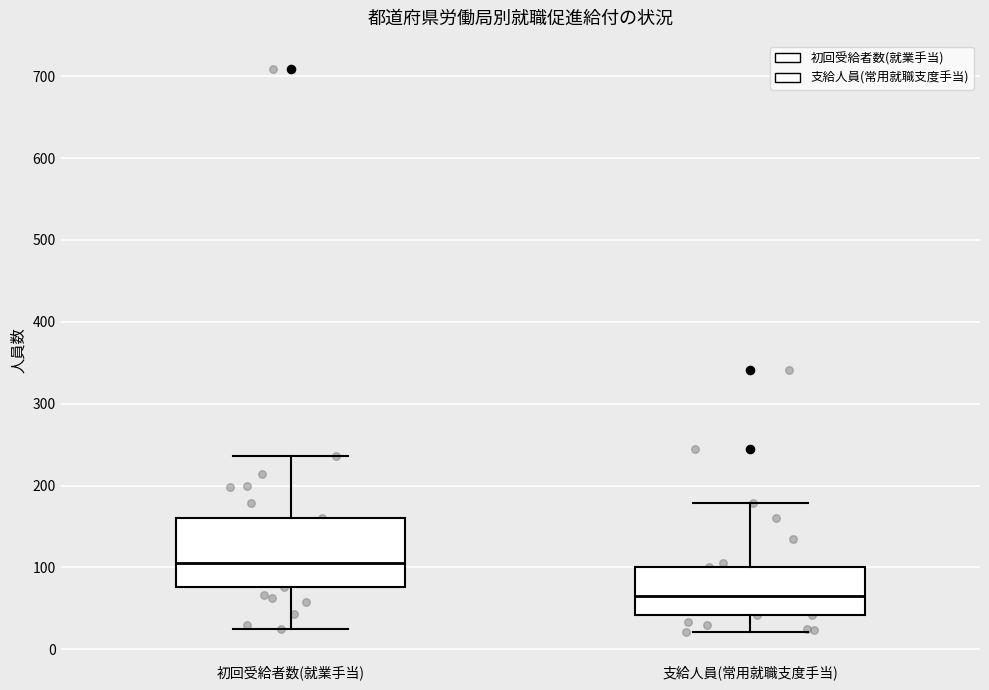

Comparing the boxes themselves (not the whiskers), which one is the tallest?

初回受給者数(就業手当)